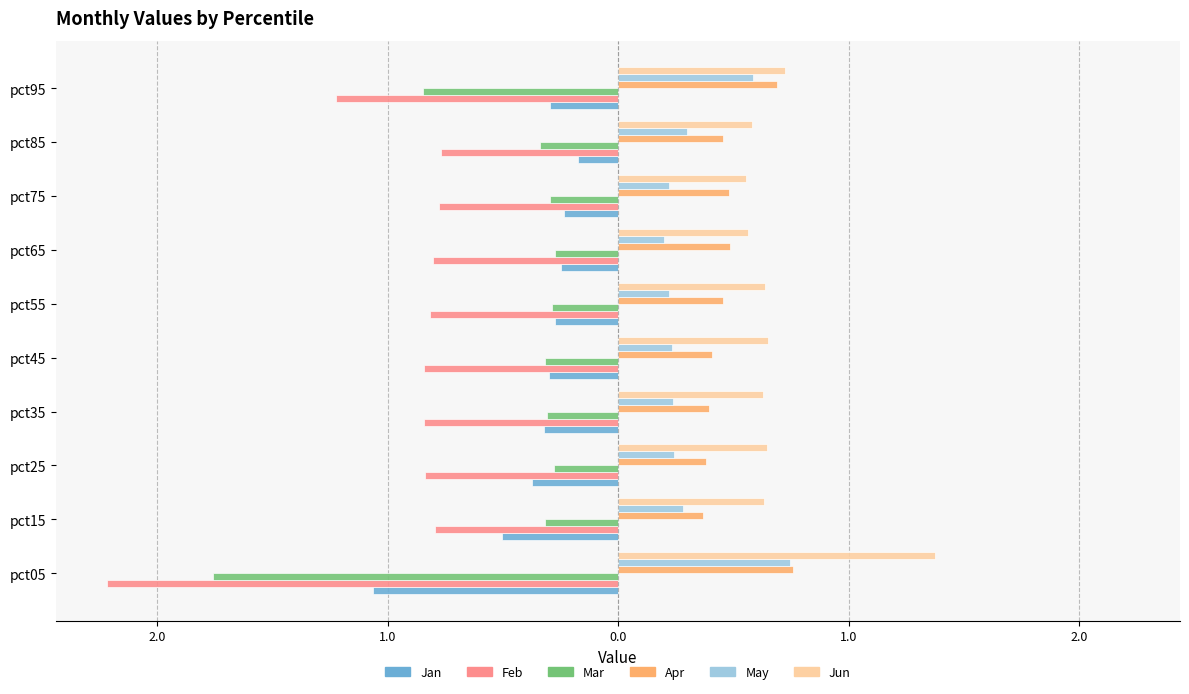

What is the difference between the second highest and minimum values in the Feb series?

1.4